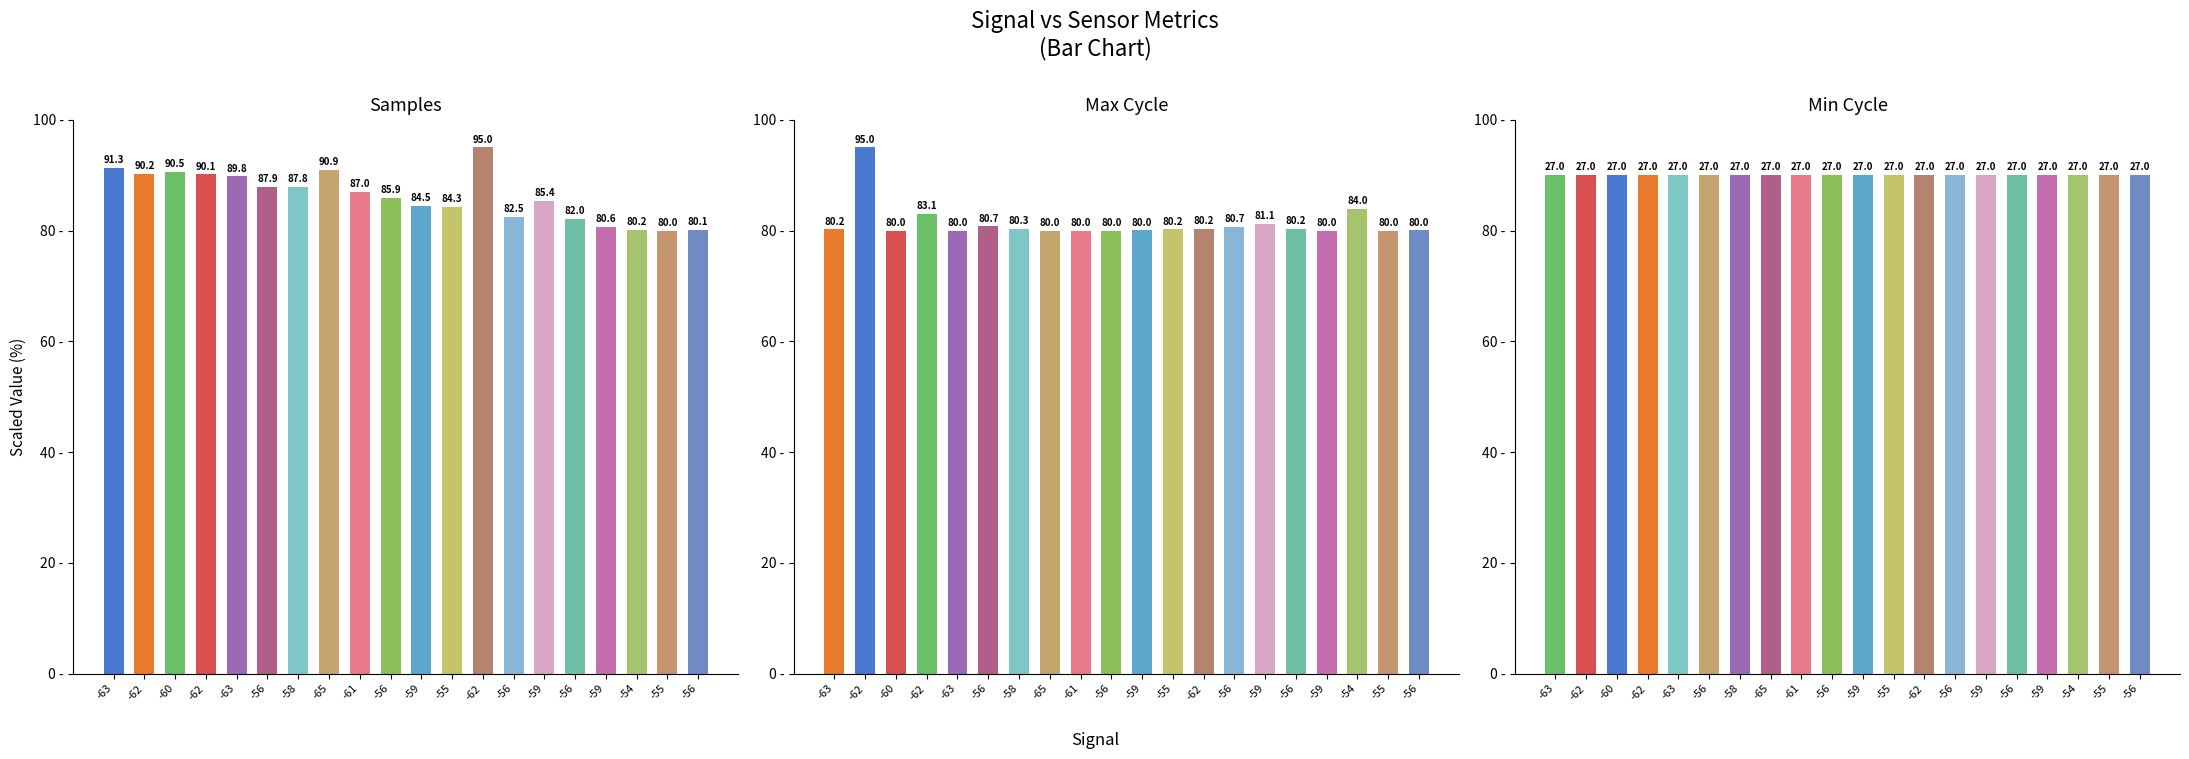

Which series changed the most between -63 and -58?

Samples